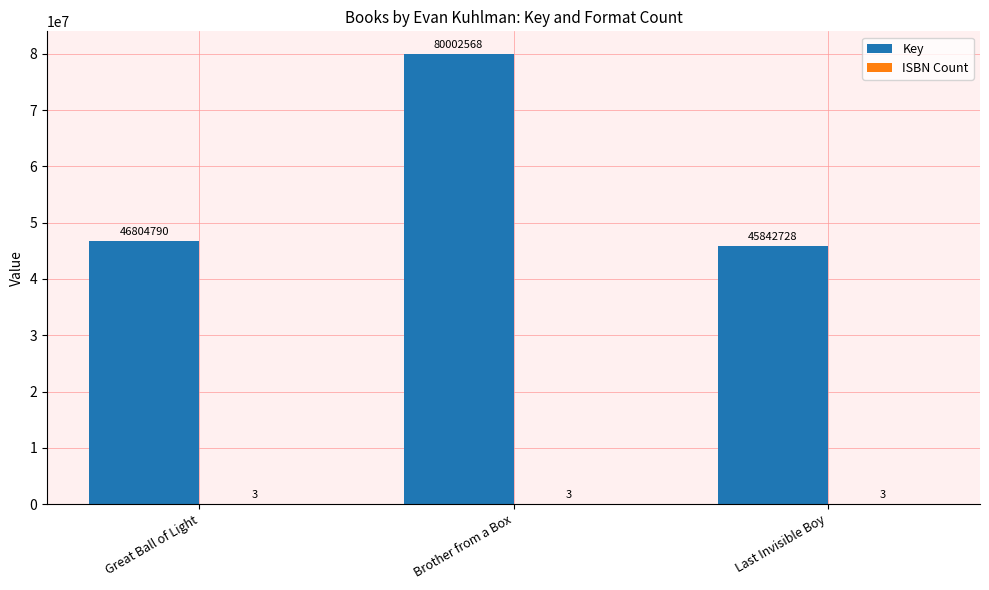

What value does the Key series have at Last Invisible Boy, to the nearest 50?

45842750